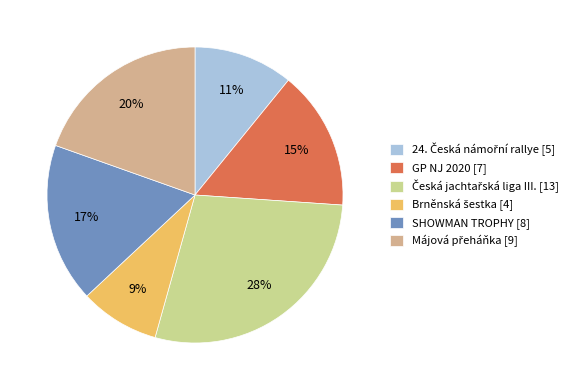

To the nearest percent, what portion does SHOWMAN TROPHY [8] represent?

17%